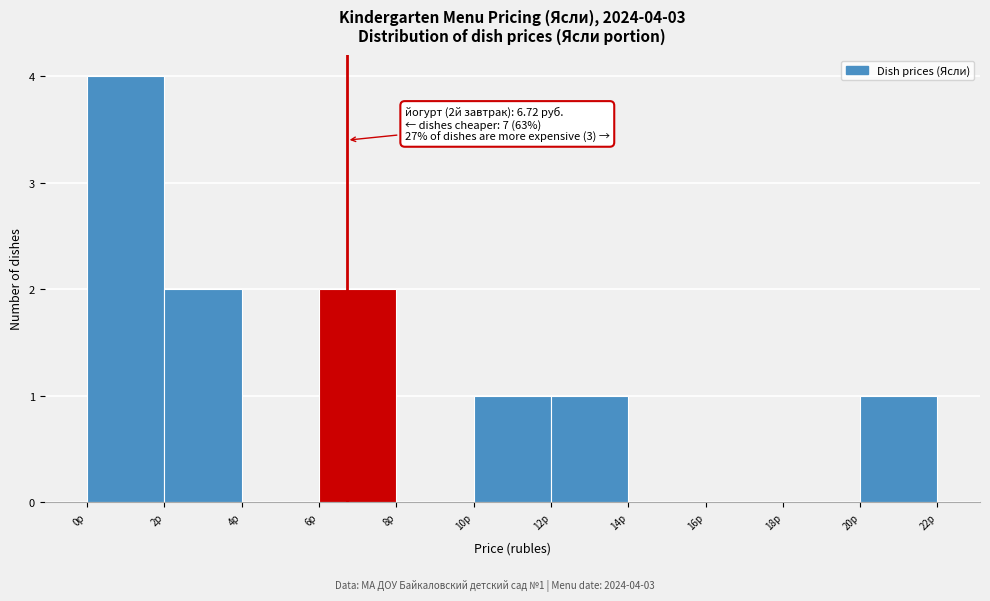

Over which range of the x-axis is the bar tallest?

0 to 2